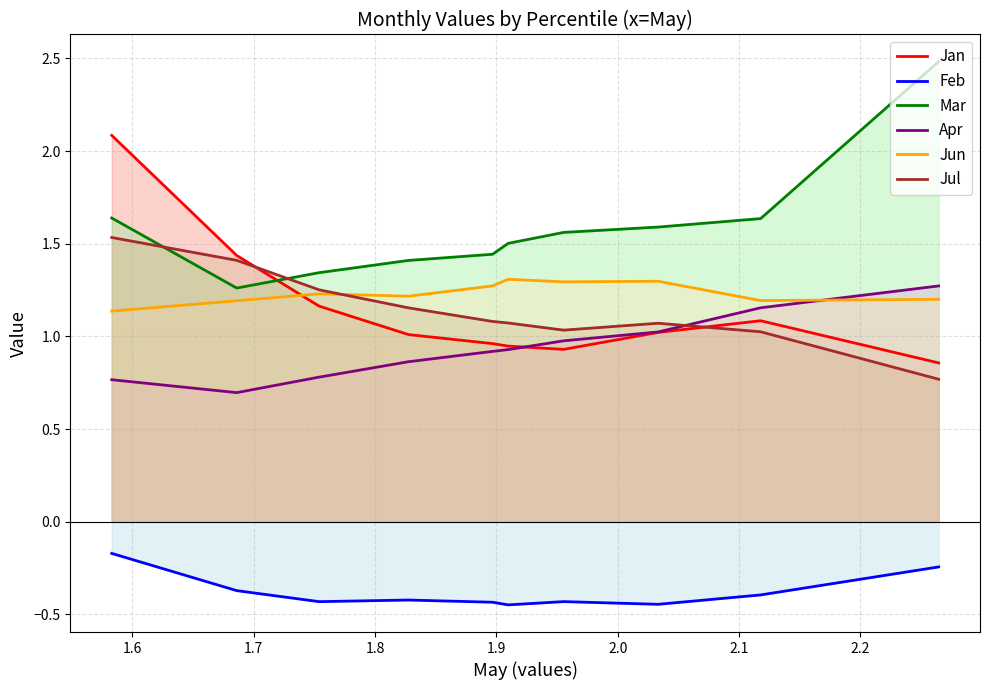

True or false: Jul and Feb intersect in this chart.

False